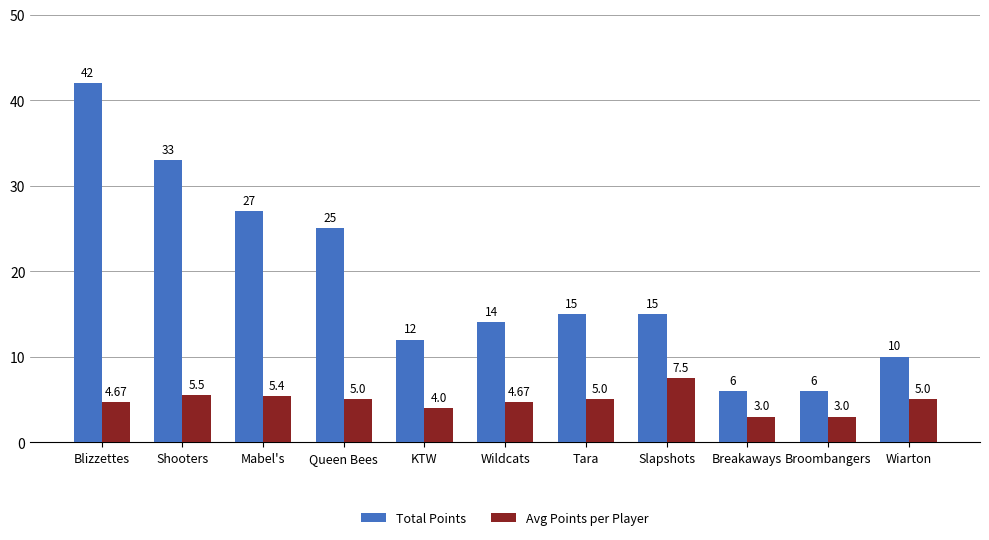

How many bars are there in total?

22